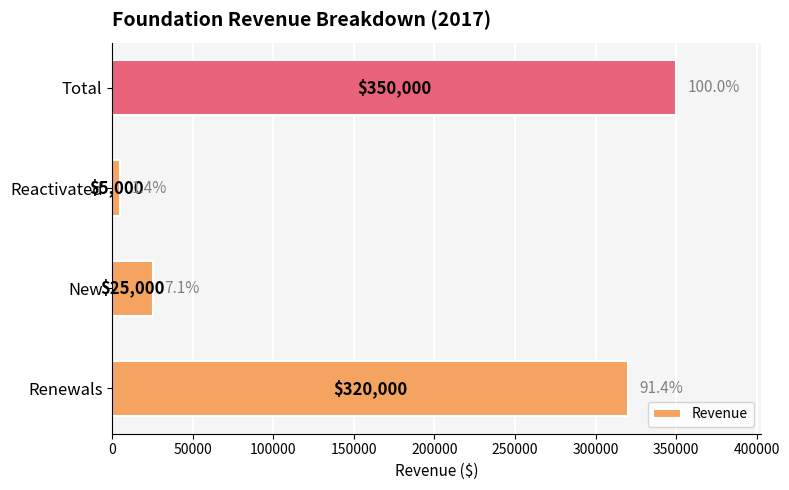

Count the number of data series in this chart.

1